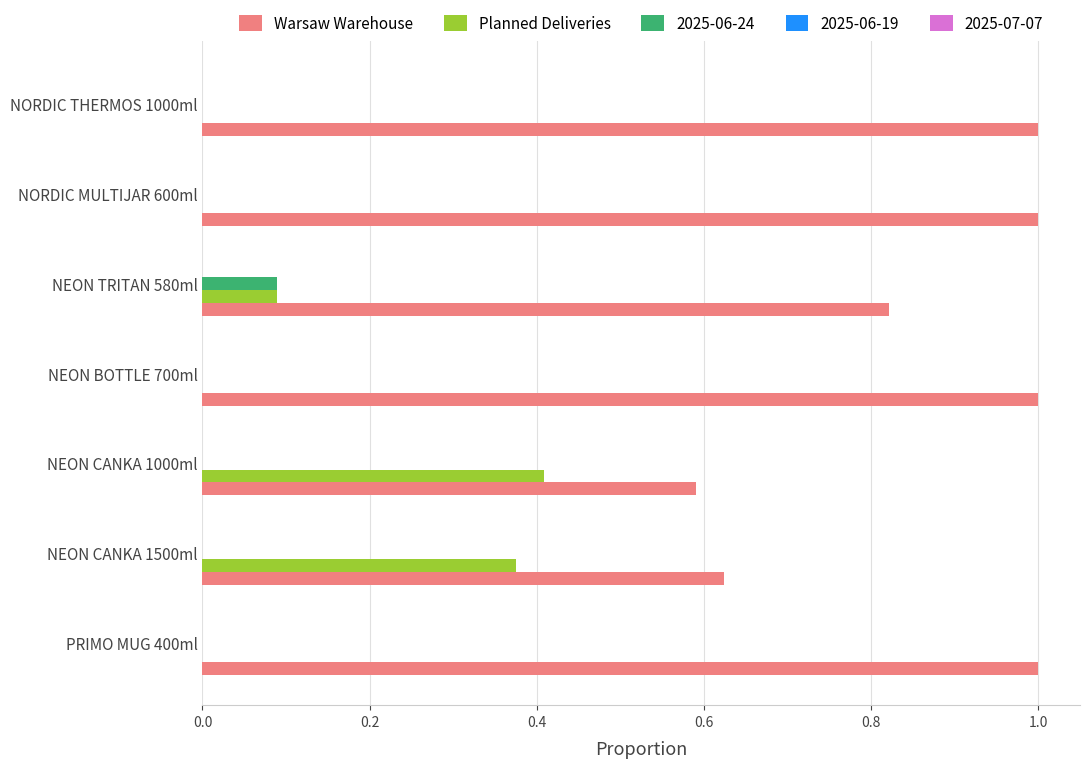

How many series are shown in this chart?

3